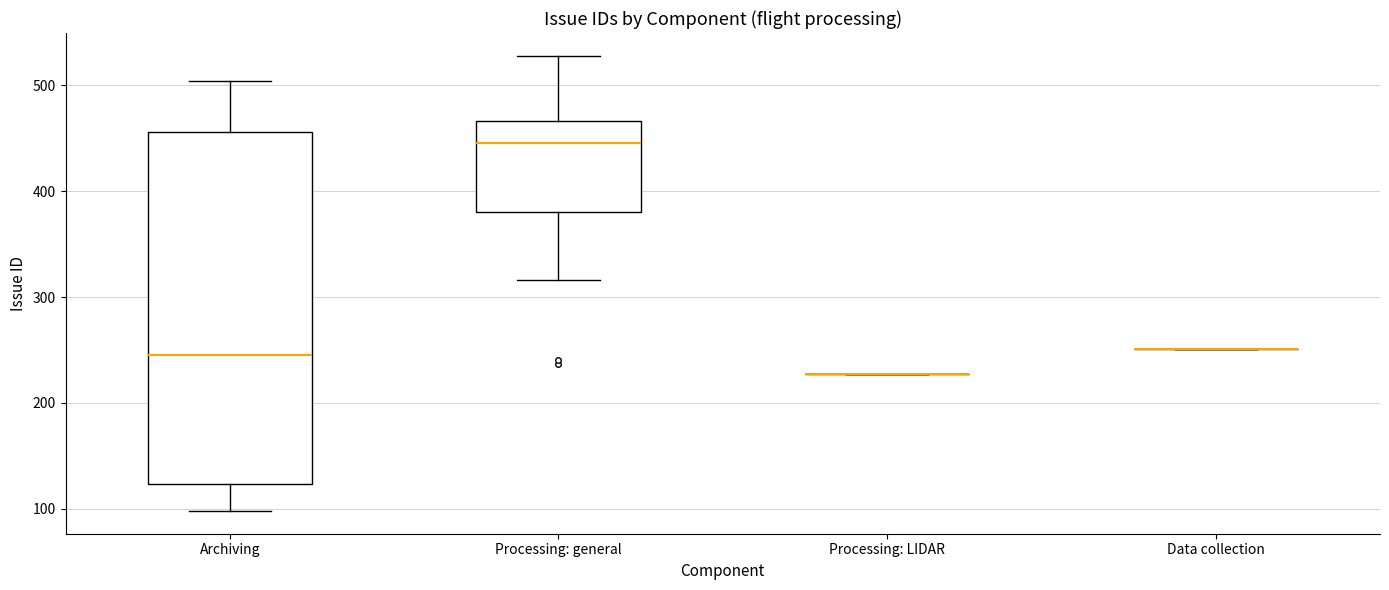

Where does the upper whisker of the box for Archiving end on the y-axis? The values are not printed on the chart, so give them approximately, as read against the axis.

500